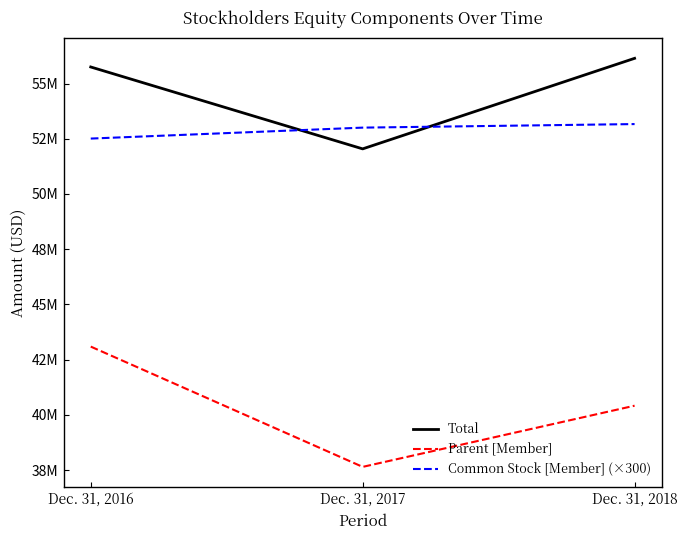

What are all the series names shown in the legend?

Total, Parent [Member], Common Stock [Member] (×300)